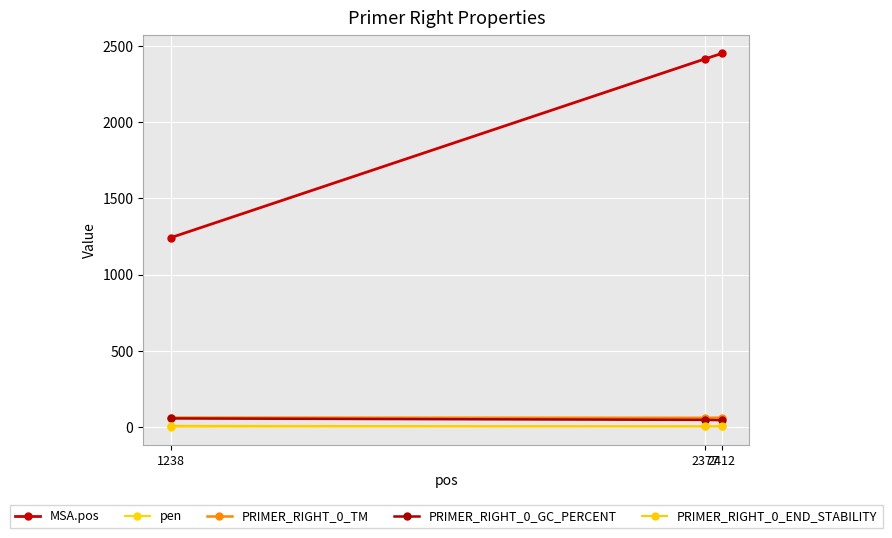

Reading left to right, extract all data points from this chart.

MSA.pos: 1242.0	2417.0	2452.0
pen: 0.7	2.8	3.2
PRIMER_RIGHT_0_TM: 60.7	59.2	60.2
PRIMER_RIGHT_0_GC_PERCENT: 55.0	45.5	43.5
PRIMER_RIGHT_0_END_STABILITY: 6.5	2.7	3.0